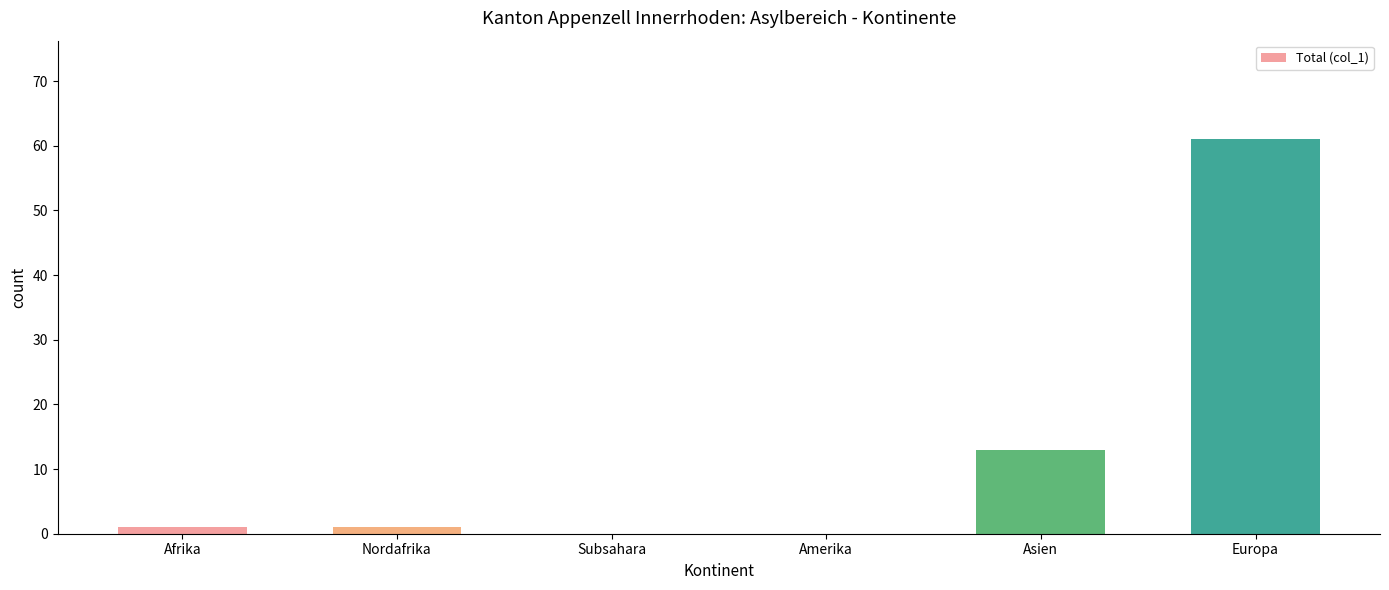

What is the sum of all values?

76